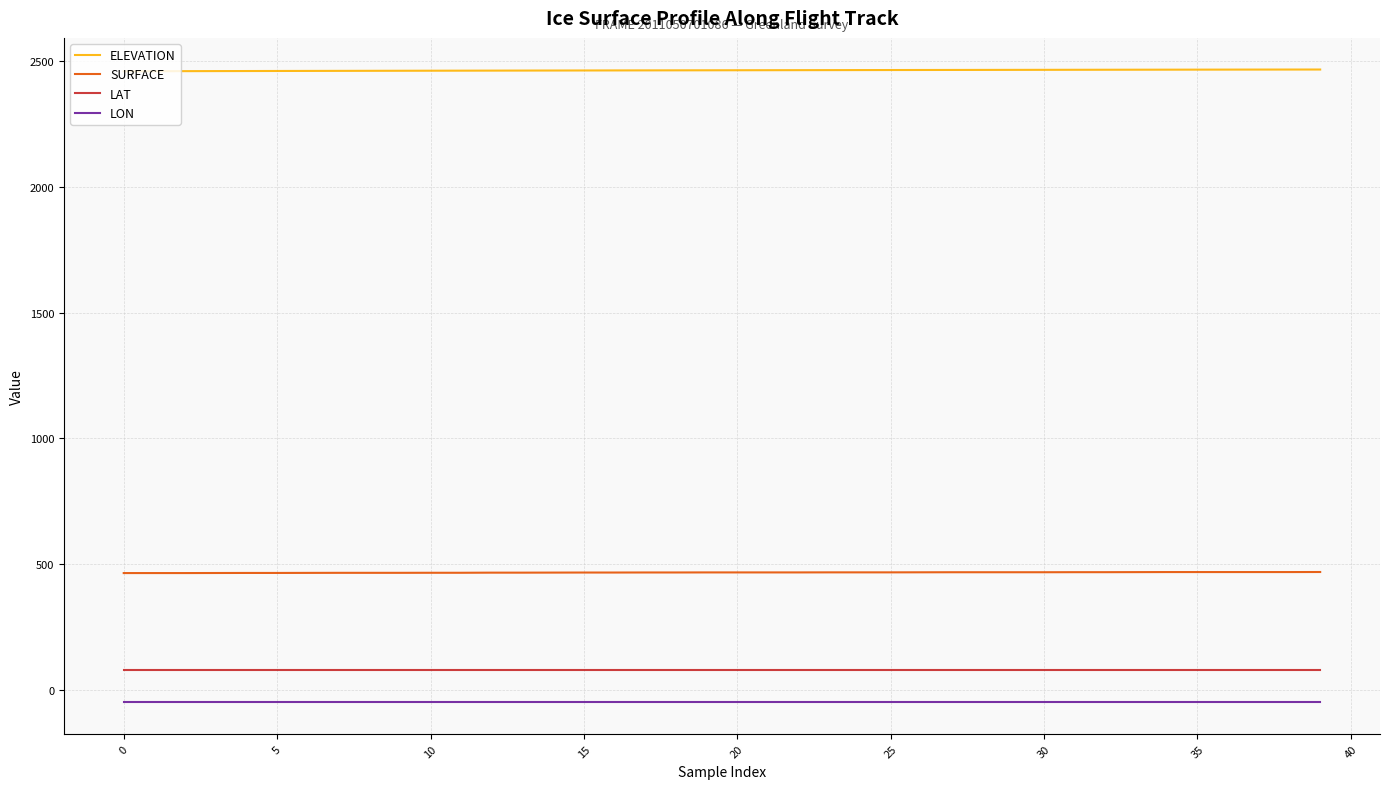

What is the lowest value of the LAT series?

79.9